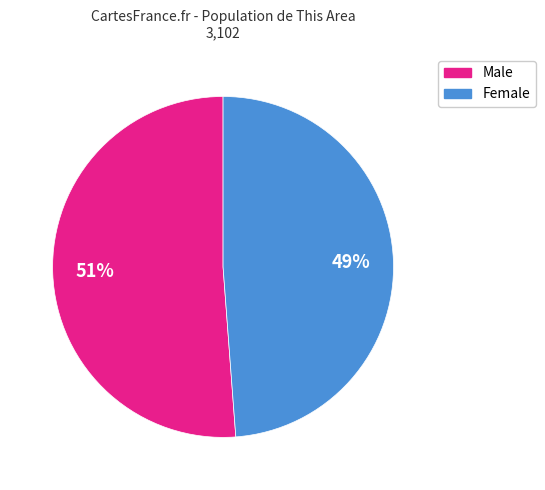

Is the sum of Female and Male greater than half?

Yes